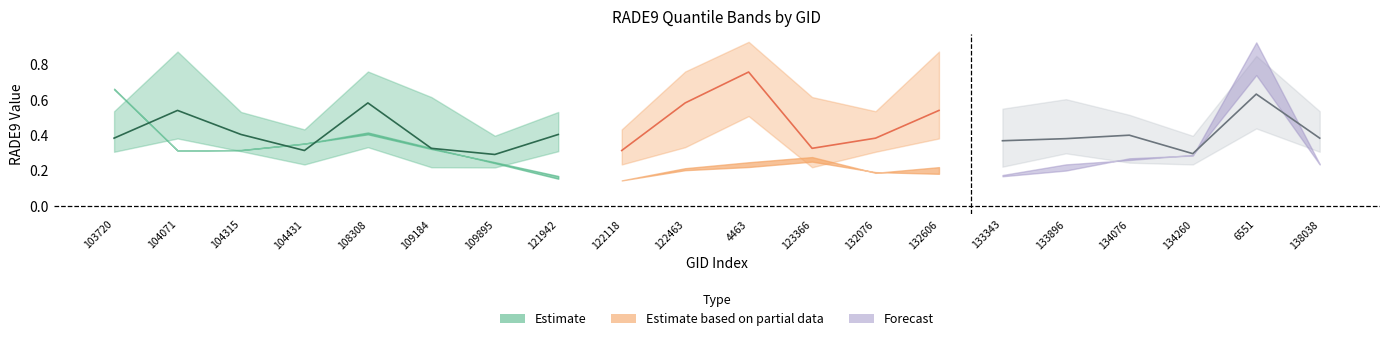

Where is the first local minimum for rade9_bin_3q?

104431